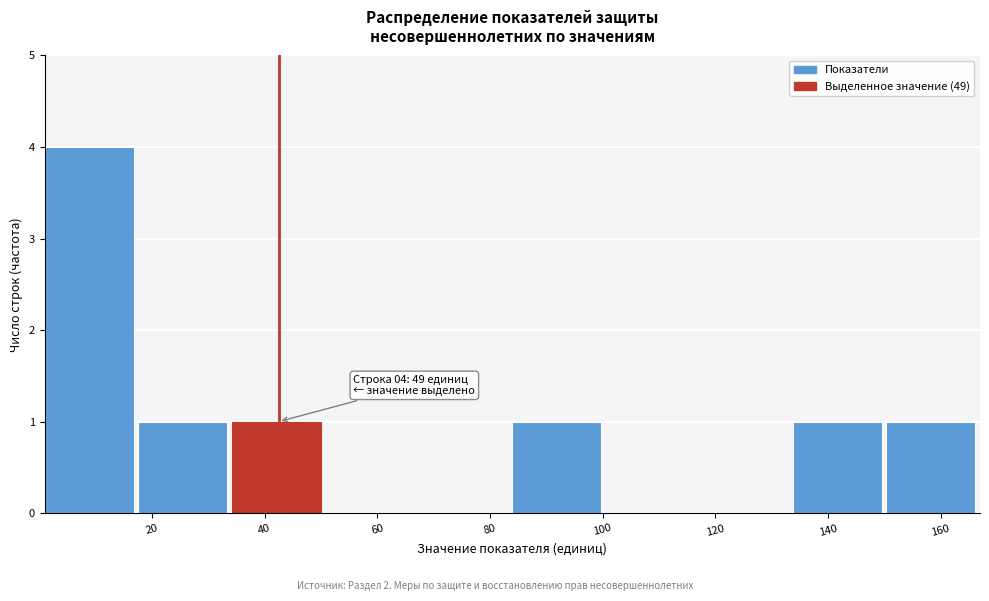

Which range on the x-axis has the tallest bar?

1.0 to 17.6